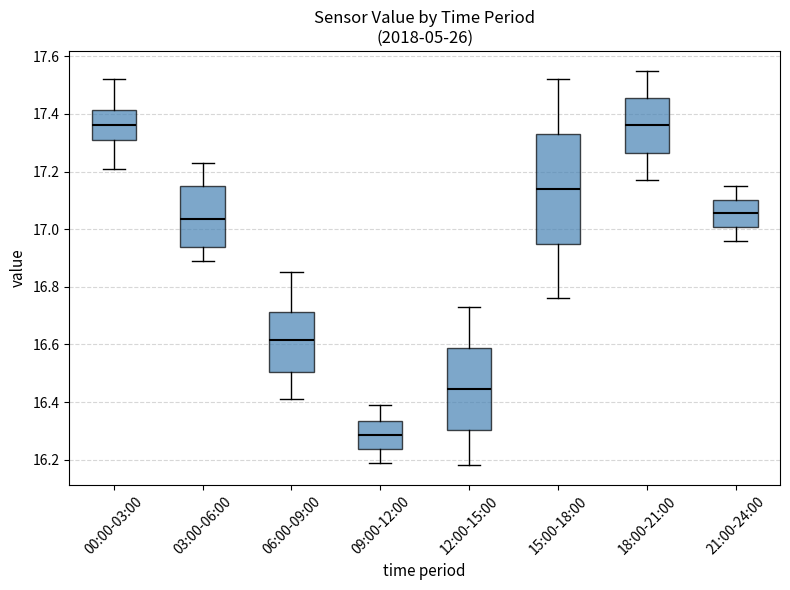

Which box has the lowest median line?

09:00-12:00